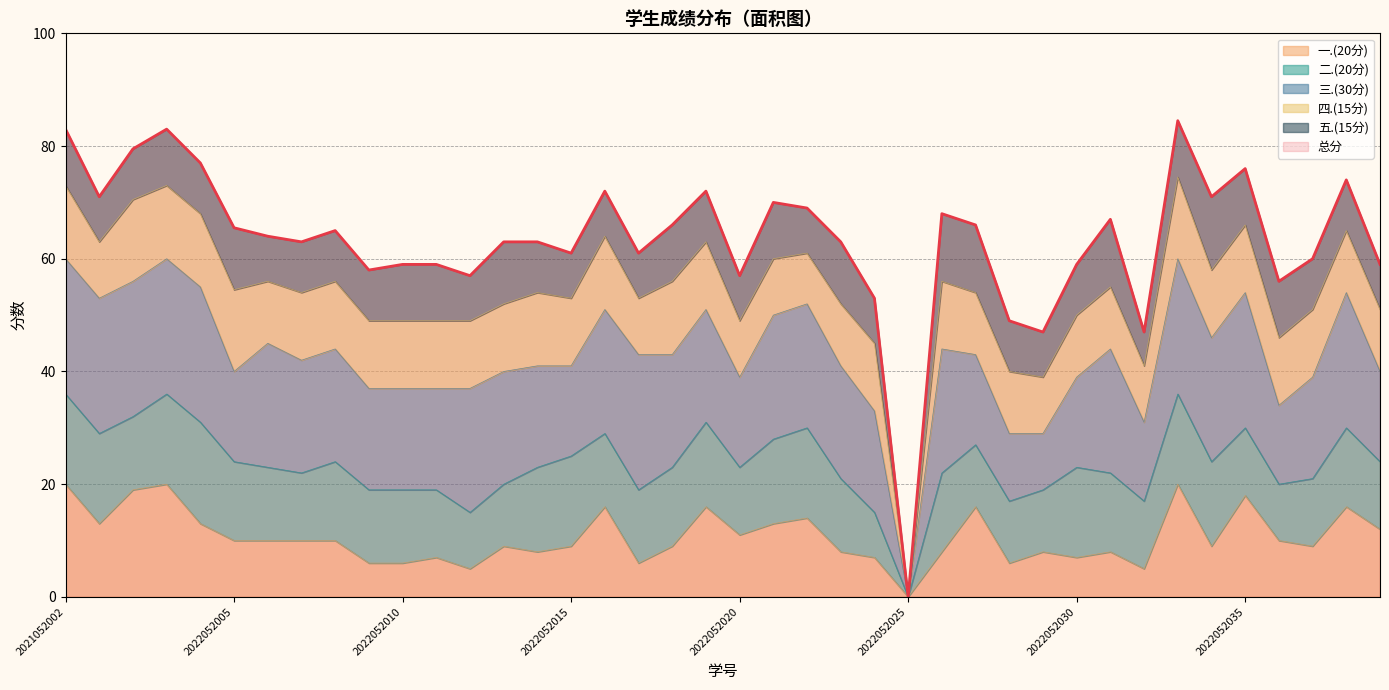

How many data points in 总分 are above 64?

19